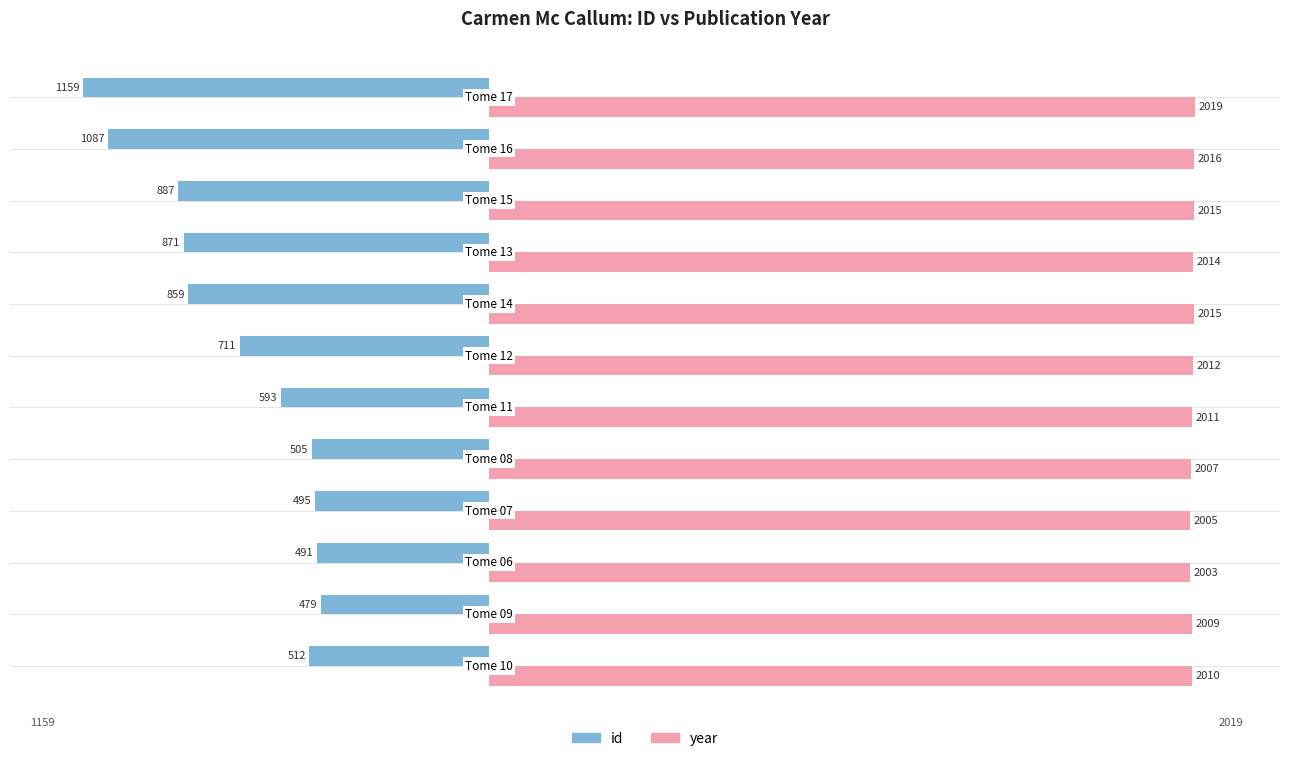

Rank the series by their maximum value, from highest to lowest.

year, id